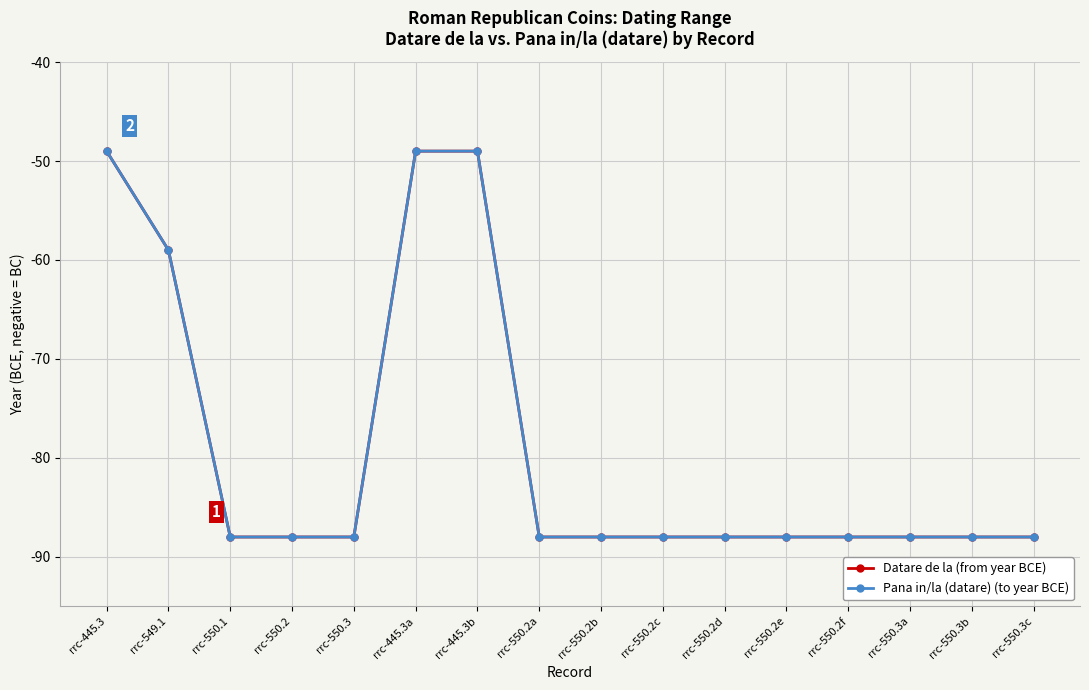

What is the total value across all series at rrc-550.2e?

-176